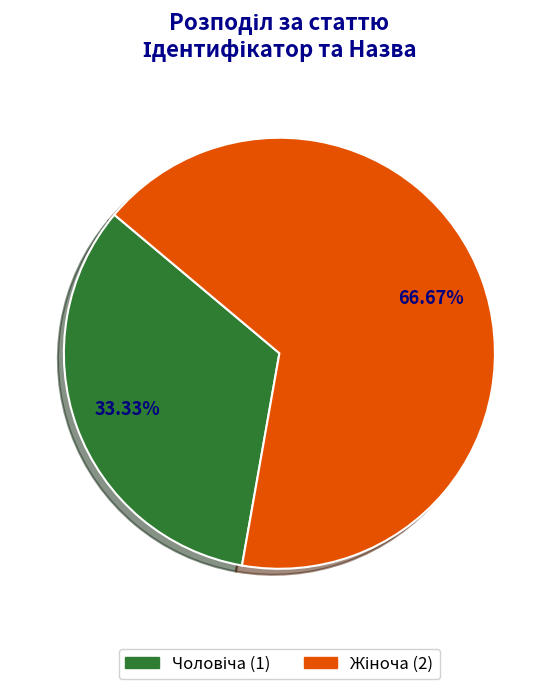

Is there any slice that represents more than half of the pie?

Yes